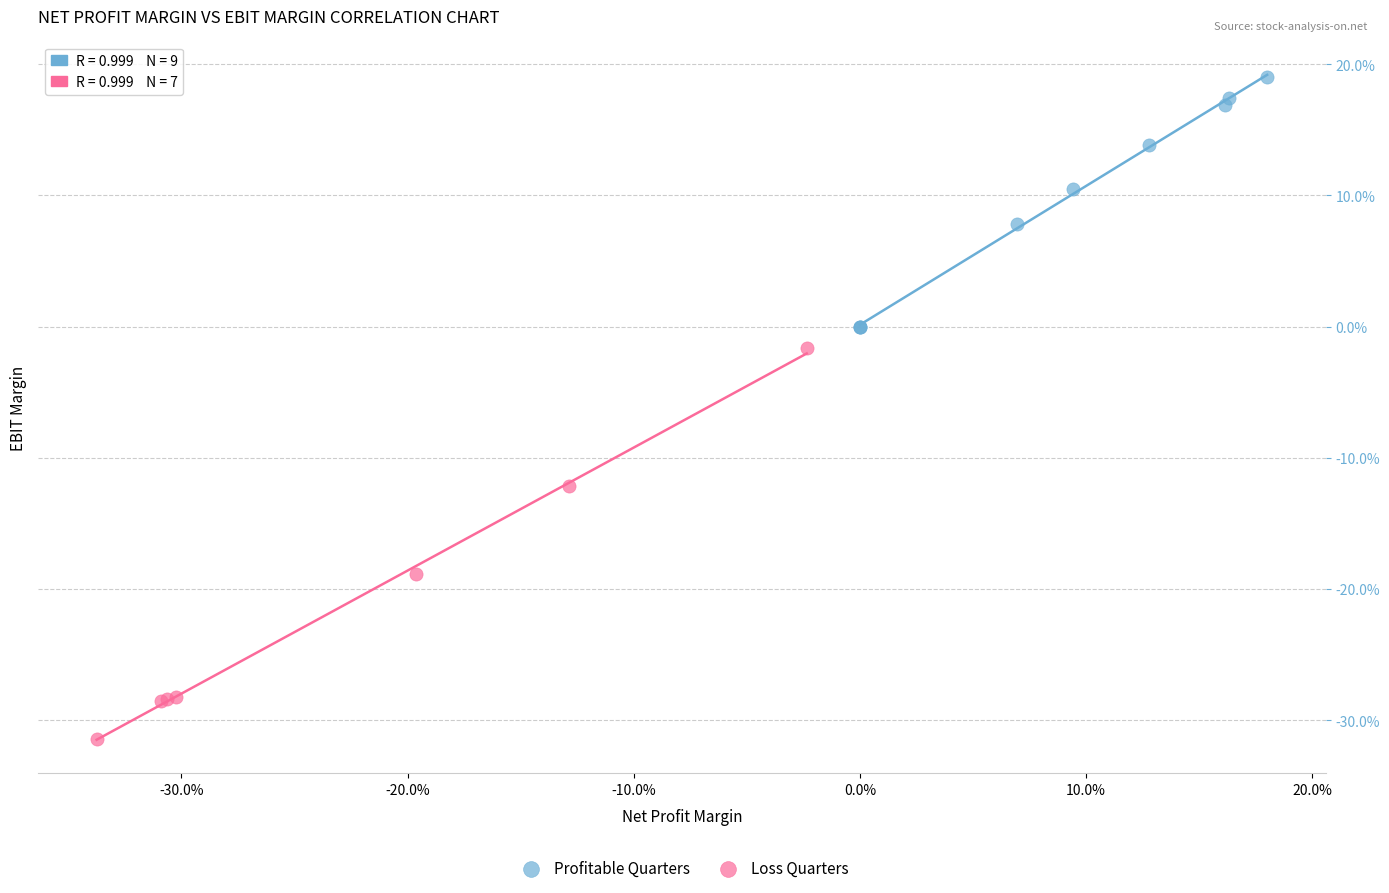

Which series contains the highest Y value?

Profitable Quarters